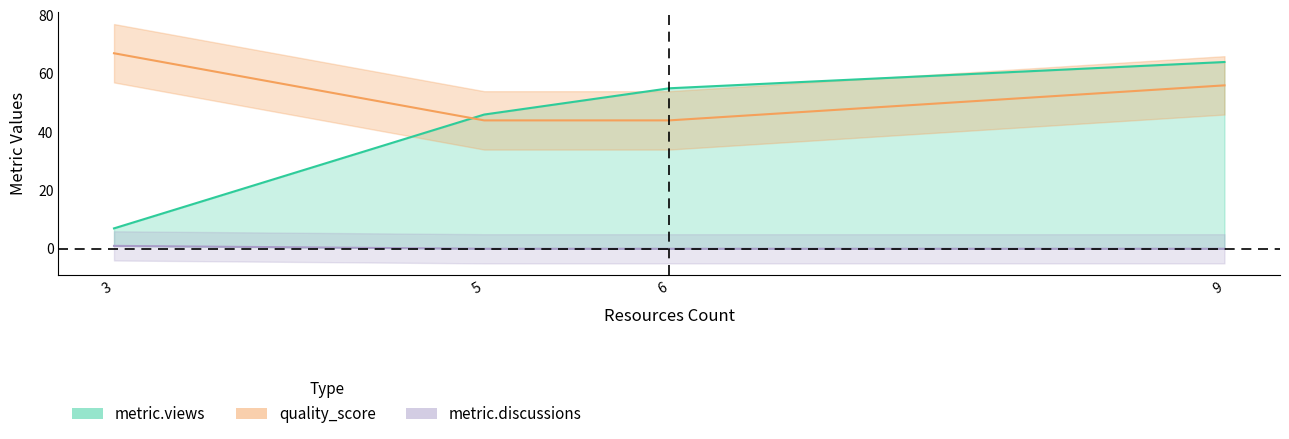

At which label is metric.views closest to 35?

5